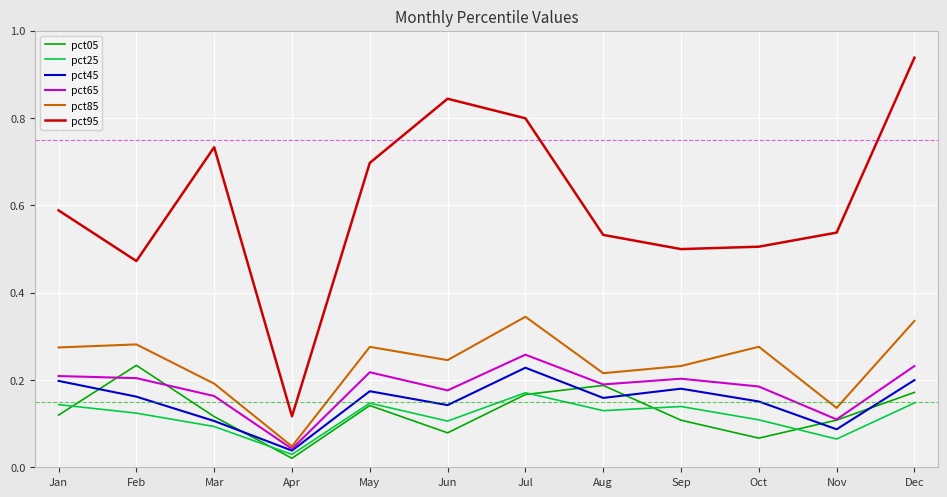

True or false: pct05 and pct95 intersect in this chart.

False